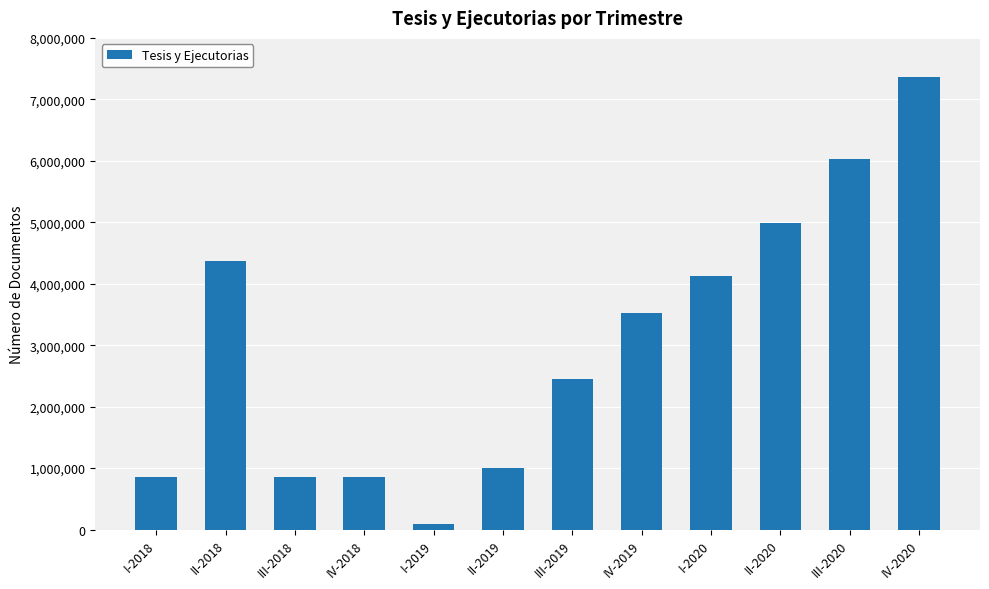

What is the label of the 9th bar from the left?

I-2020